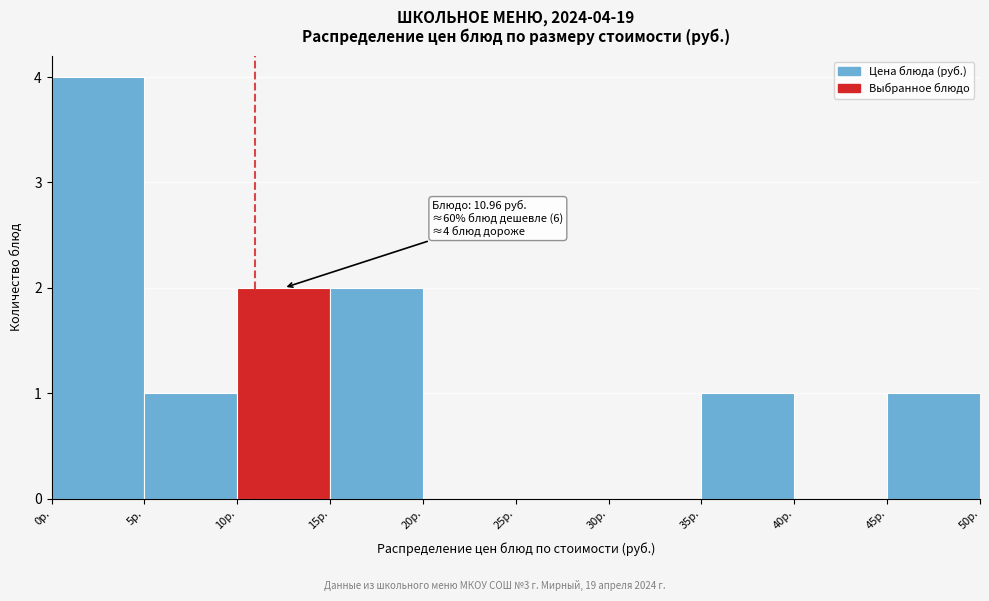

Over which range of the x-axis is the bar tallest?

0 to 5